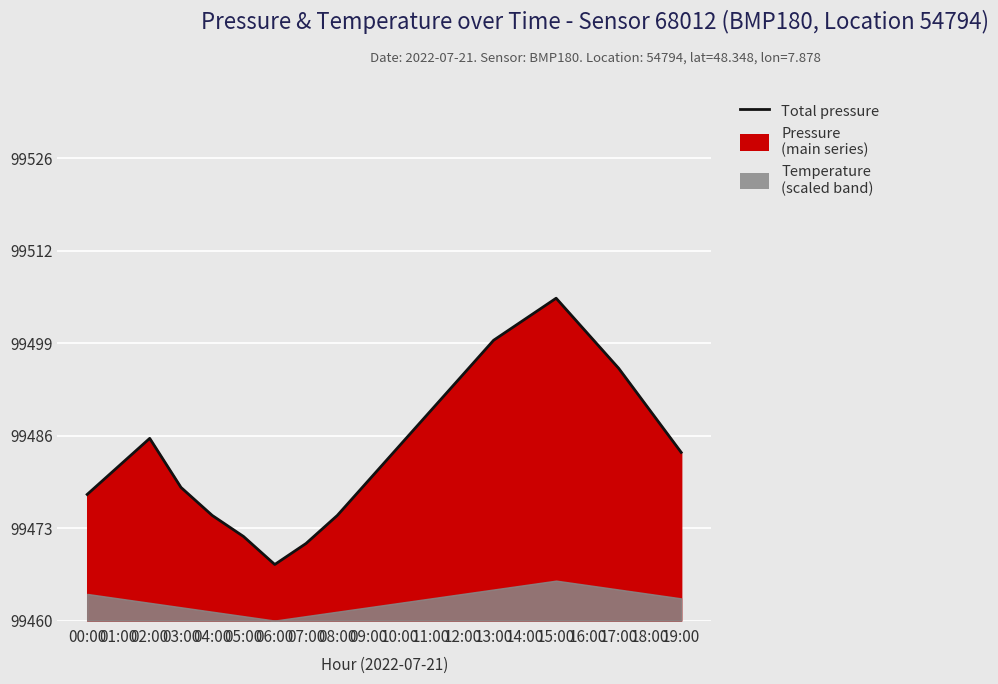

What position from the right is 05:00?

15